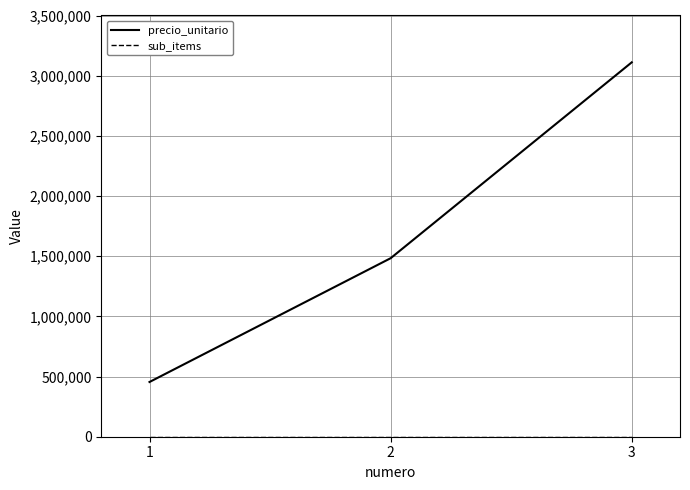

What is the lowest value of the precio_unitario series?

454750